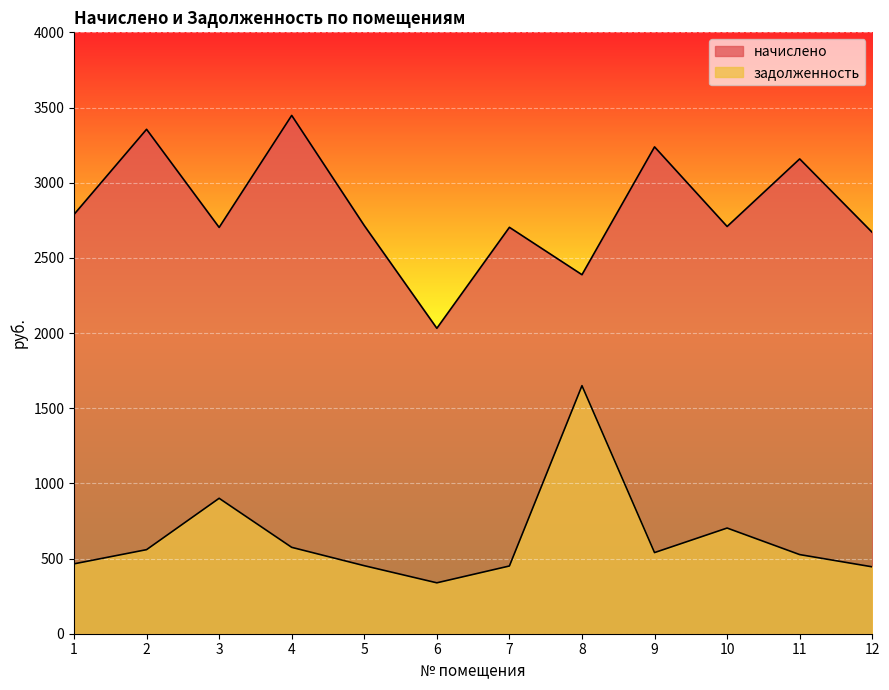

Count the number of data series in this chart.

2